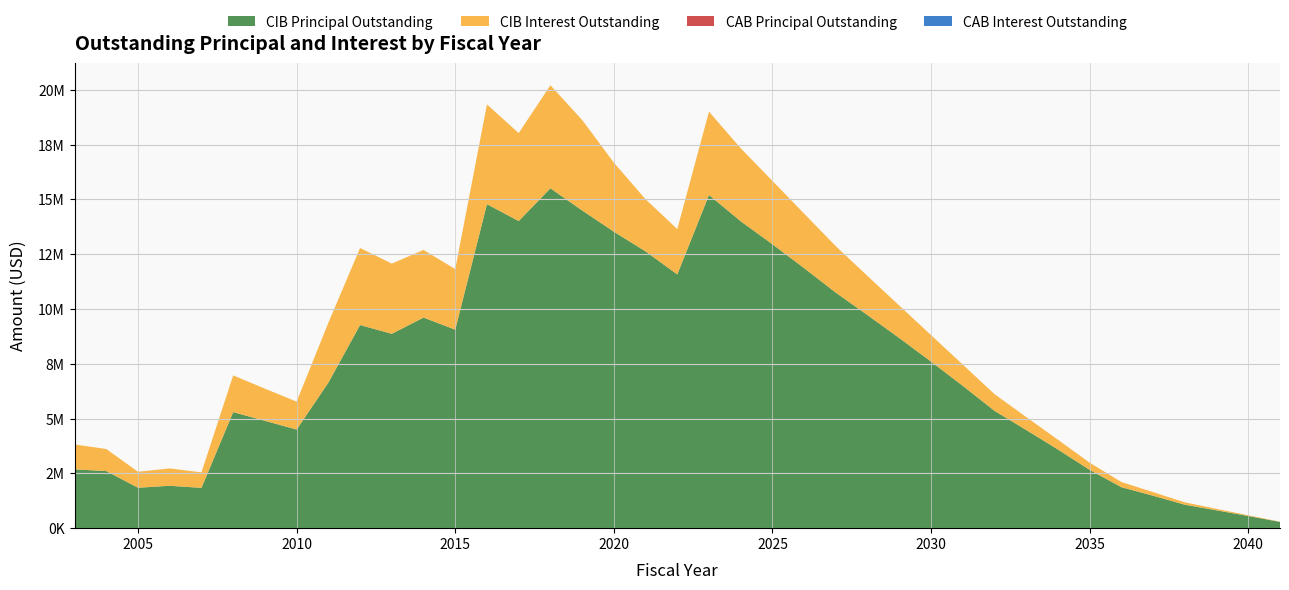

Reading right to left, list all the values displayed in this chart.

CIBPrincipalOutstanding: 285000.0	555000.0	815000.0	1070000.0	1480000.0	1870000.0	2660000.0	3590000.0	4480000.0	5355000.0	6495000.0	7600000.0	8675000.0	9720000.0	10745000.0	11865000.0	12955000.0	14005000.0	15205000.0	11580000.0	12630000.0	13530000.0	14500000.0	15510000.0	14015000.0	14785000.0	9060000.0	9610000.0	8870000.0	9270000.0	6640000.0	4500000.0	4900000.0	5295000.0	1840000.0	1935000.0	1845000.0	2605000.0	2685000.0
CIBInterestOutstanding: 11400.0	33600.0	66200.0	109000.0	164800.0	236400.0	327784.2	446341.5	591534.5	762707.8	969200.0	1209374.5	1481624.5	1785030.8	2118701.8	2487315.0	2891962.2	3330690.2	3804250.2	2067588.0	2379877.6	3151712.5	4131170.0	4702466.4	4013662.5	4554496.2	2764170.0	3087205.5	3204212.5	3516035.0	2733015.0	1274201.8	1467153.7	1676655.0	706312.5	792062.5	729177.5	1007317.5	1136595.0
CABPrincipalOutstanding: 0.0	0.0	0.0	0.0	0.0	0.0	0.0	0.0	0.0	0.0	0.0	0.0	0.0	0.0	0.0	0.0	0.0	0.0	0.0	0.0	0.0	0.0	0.0	0.0	0.0	0.0	0.0	0.0	0.0	0.0	0.0	0.0	0.0	0.0	0.0	0.0	0.0	0.0	0.0
CABInterestOutstanding: 0.0	0.0	0.0	0.0	0.0	0.0	0.0	0.0	0.0	0.0	0.0	0.0	0.0	0.0	0.0	0.0	0.0	0.0	0.0	0.0	0.0	0.0	0.0	0.0	0.0	0.0	0.0	0.0	0.0	0.0	0.0	0.0	0.0	0.0	0.0	0.0	0.0	0.0	0.0